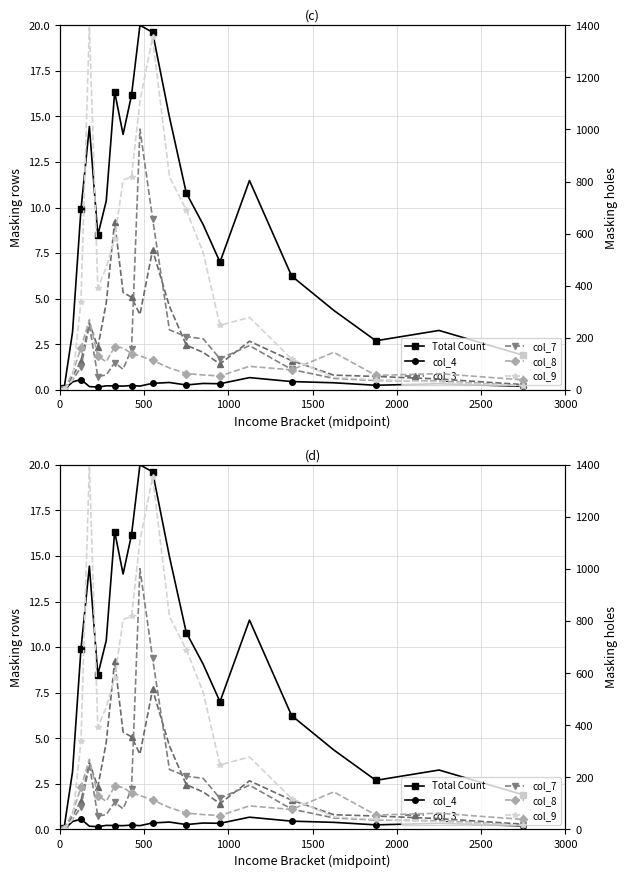

Reading left to right, transcribe all the data shown in this chart.

Total Count: 0.1	3.2	9.9	14.4	8.5	10.4	16.3	14.0	16.2	20.0	19.6	15.0	10.8	9.1	7.0	11.5	6.2	4.4	2.7	3.3	1.9
col_4: 0.0	0.4	0.6	0.2	0.2	0.2	0.2	0.2	0.2	0.2	0.4	0.4	0.3	0.4	0.3	0.7	0.5	0.4	0.3	0.3	0.2
col_3: 0.6	51.7	110.4	257.1	163.3	334.0	646.2	374.1	355.6	289.2	537.4	320.8	171.7	144.0	99.4	186.8	112.5	56.6	51.6	41.7	20.2
col_7: 3.0	37.8	86.8	248.3	51.1	57.2	104.5	79.2	155.8	1001.3	657.5	230.5	204.2	196.2	119.4	169.9	78.3	44.3	36.2	33.3	15.8
col_8: 1.1	63.7	161.3	269.6	129.6	107.9	165.9	161.2	139.5	130.4	113.1	84.2	62.7	57.2	53.4	90.5	76.7	144.2	55.5	62.3	38.3
col_9: 1.5	38.3	338.2	1400.0	392.9	469.1	580.5	805.6	818.1	1108.4	1353.2	818.2	690.5	527.2	247.9	278.3	118.8	48.0	38.5	30.6	15.8